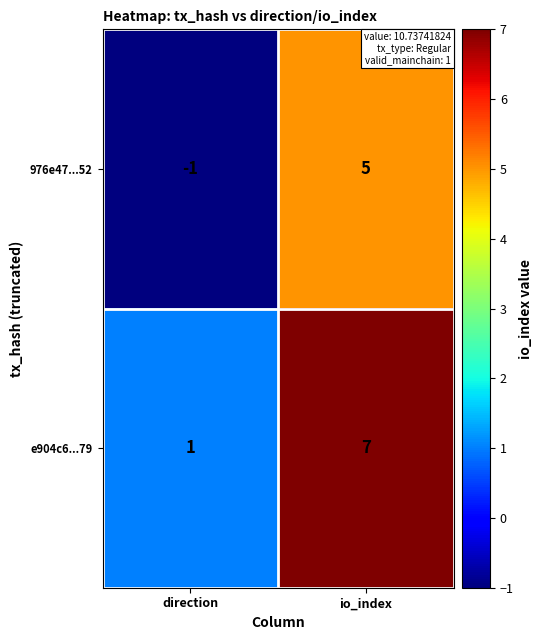

Read the 976e47...52 value at io_index.

5